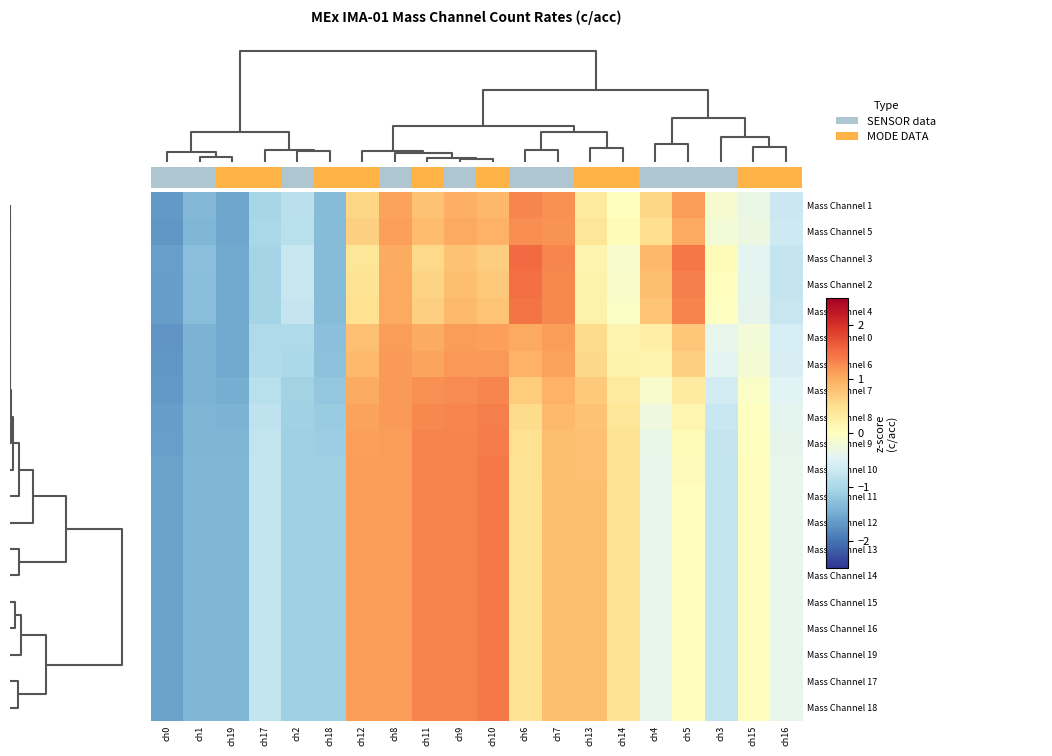

How many distinct data groups are displayed?

20